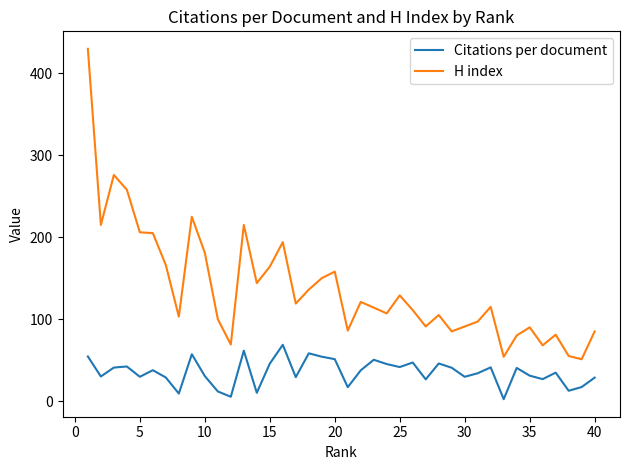

True or false: Citations per document and H index intersect in this chart.

False